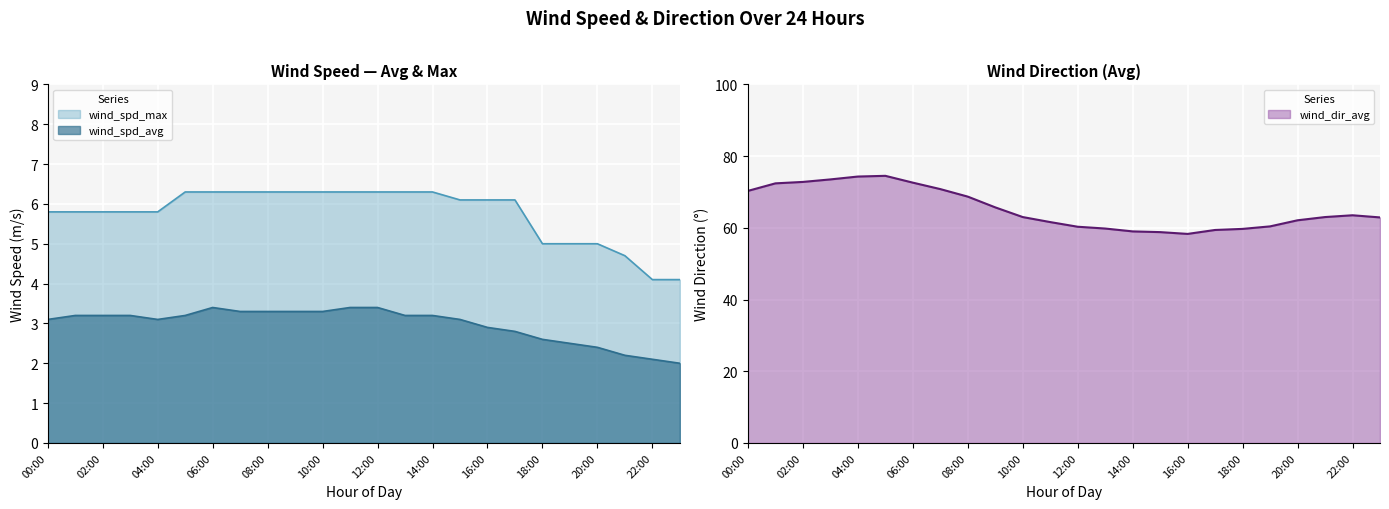

Which category has the highest value in the wind_spd_avg series?

06:00